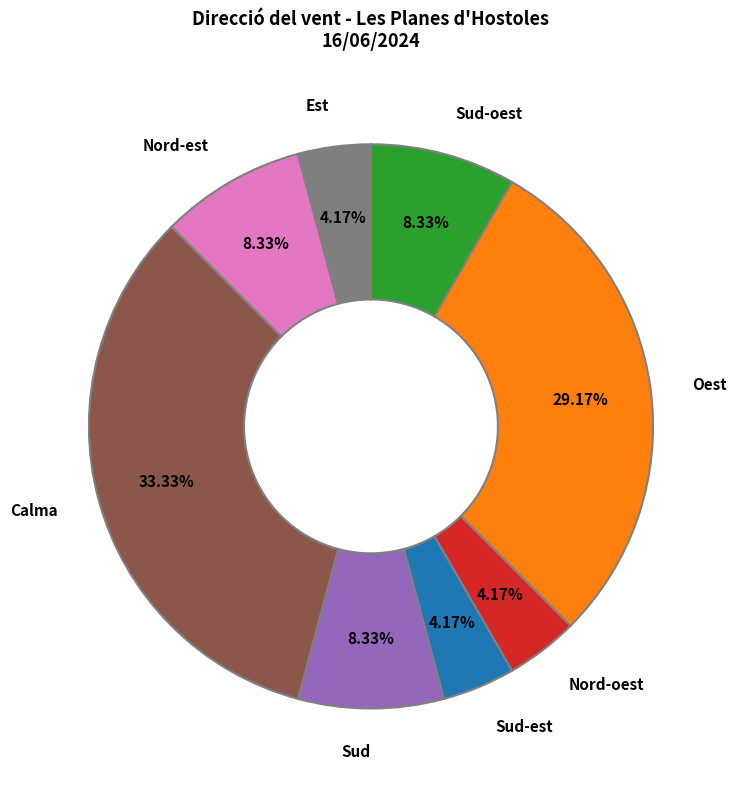

Is there a majority slice in this chart?

No